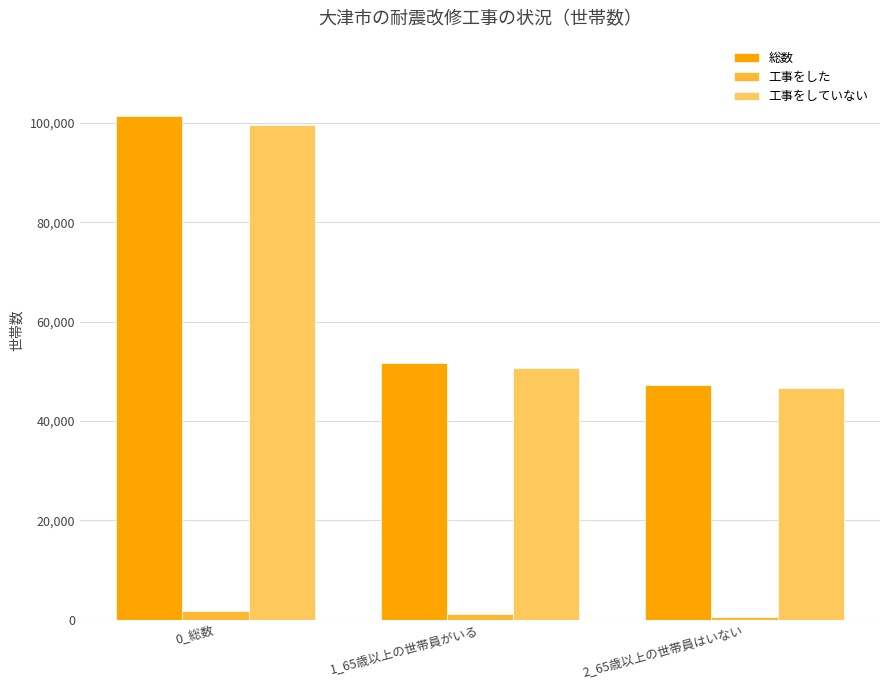

Which series has the largest total across all categories?

総数